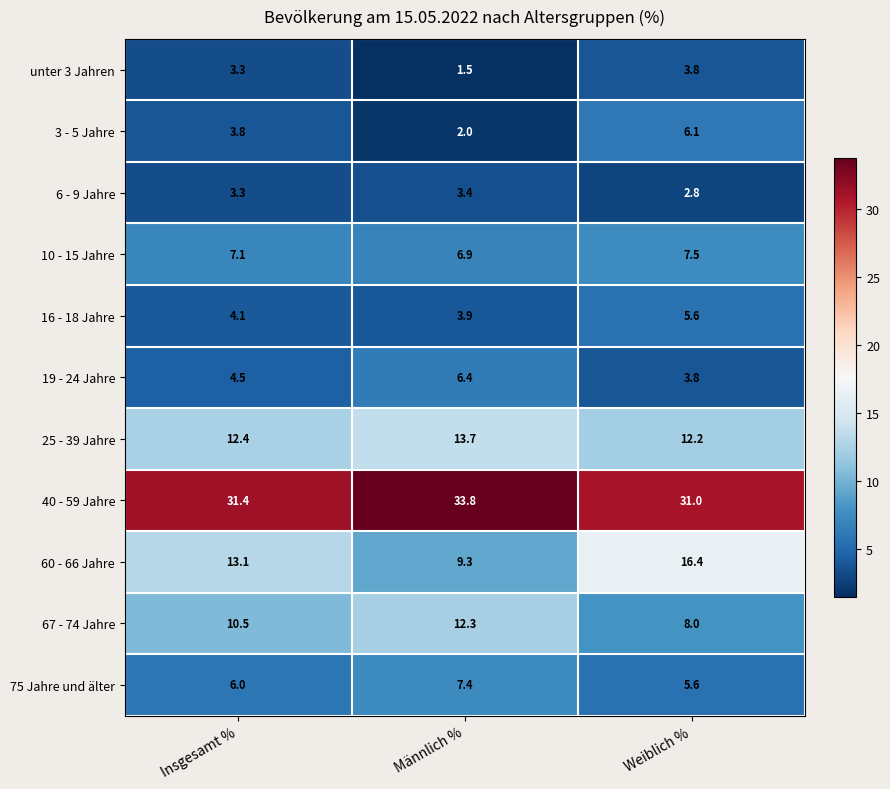

Is the value of 60 - 66 Jahre at Weiblich % greater than the value of 16 - 18 Jahre at Weiblich %?

Yes